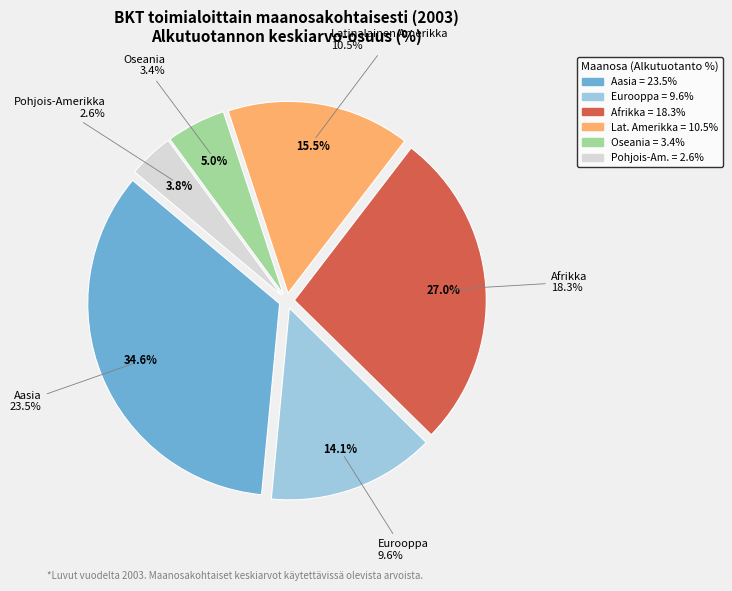

Which slice is the smallest?

Pohjois-Amerikka